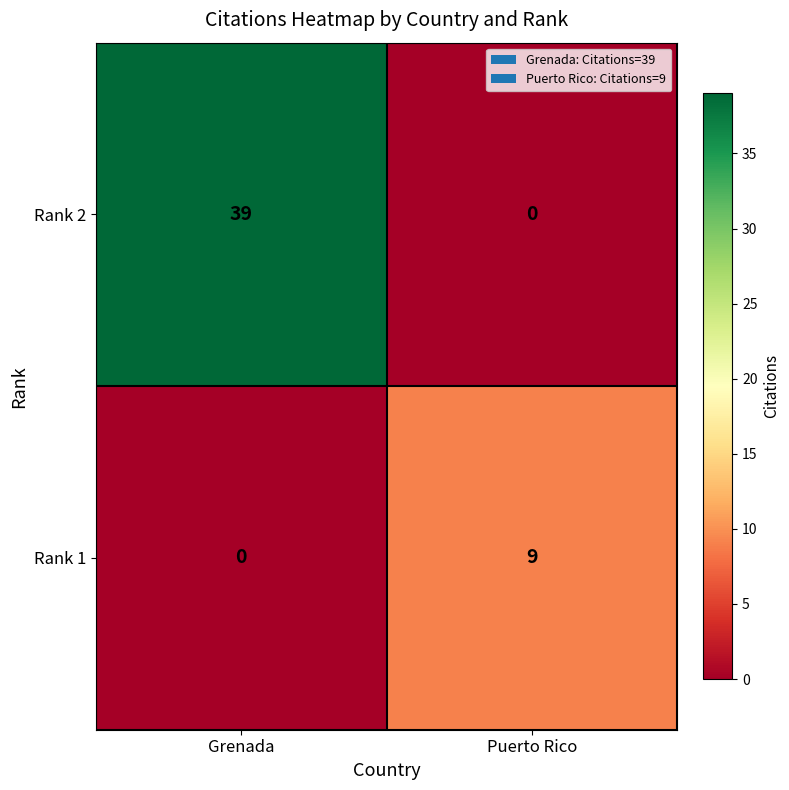

Reading left to right, extract all data points from this chart.

Rank 2: Grenada=39	Puerto Rico=0
Rank 1: Grenada=0	Puerto Rico=9